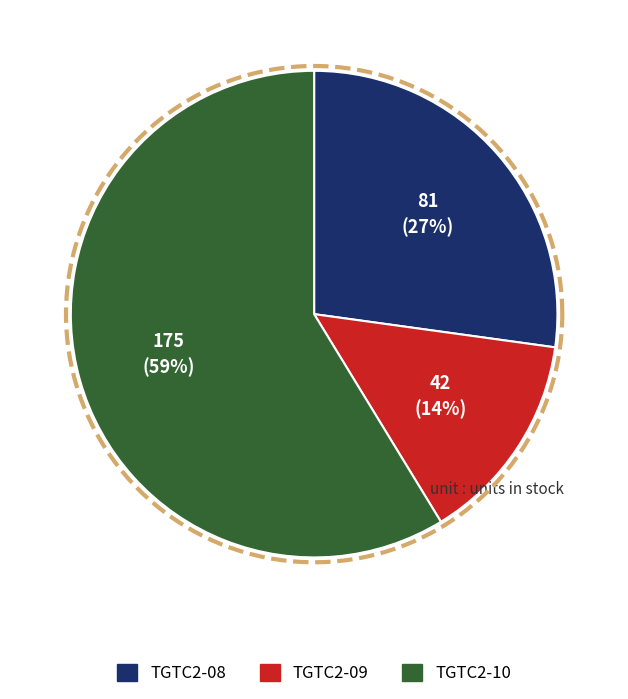

What is the majority slice?

TGTC2-10